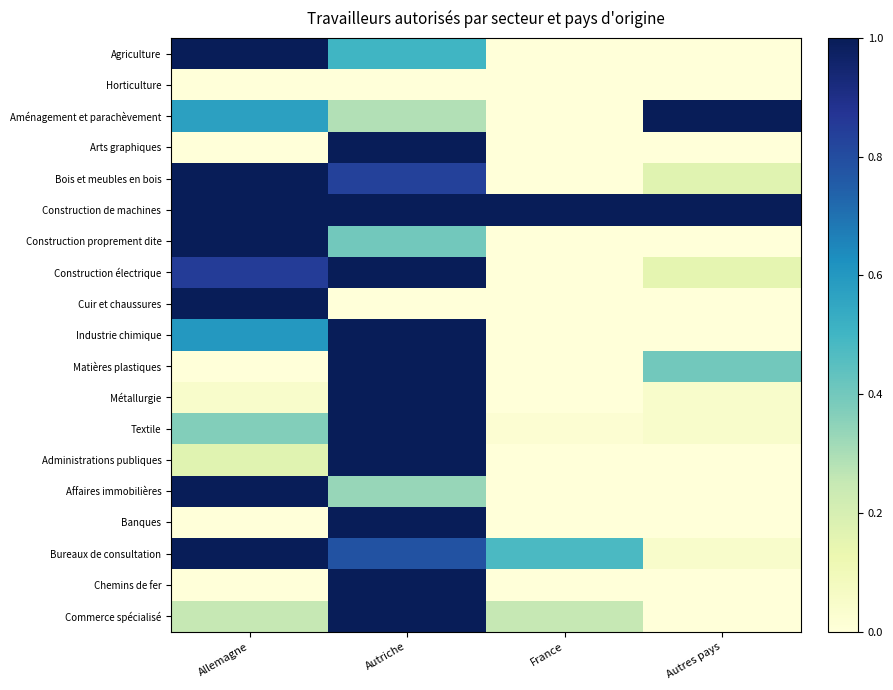

What is the spread (max minus min) of values at Allemagne?

1.0